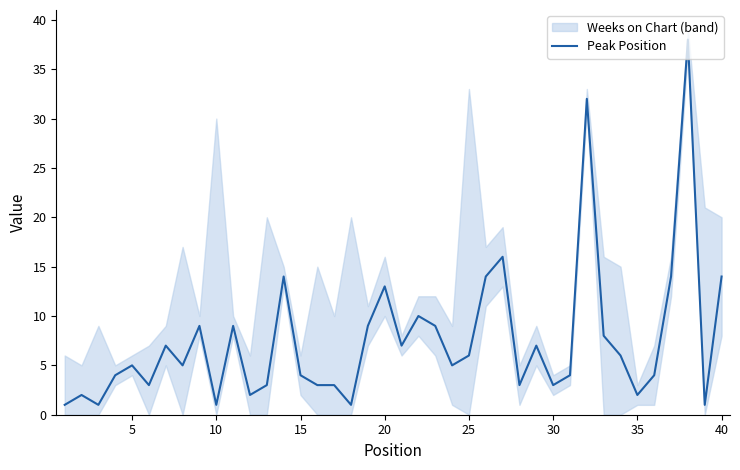

What is the highest value of the Peak Position series?

38